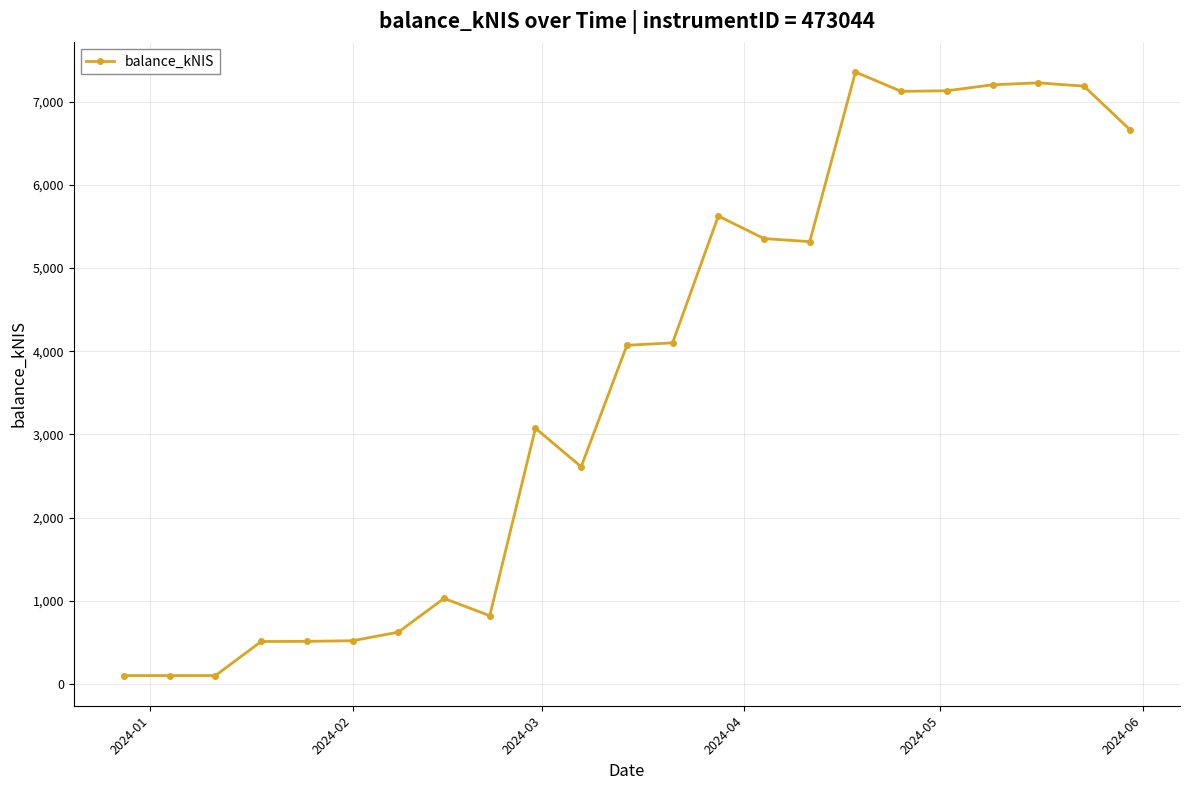

What is the greatest value displayed?

7355.1